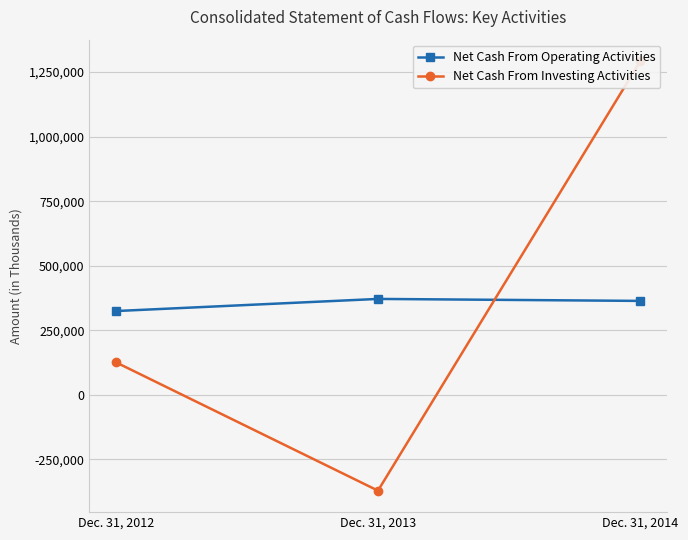

What is the difference between the maximum and second lowest values in the Net Cash From Investing Activities series?

1166195